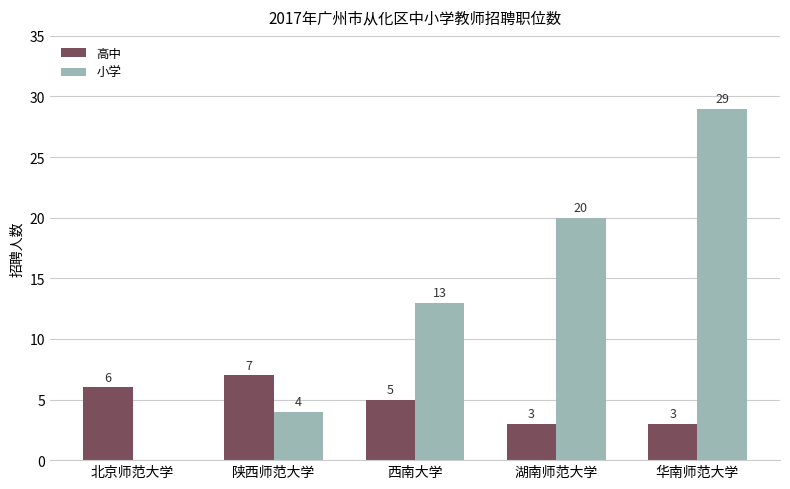

Where is 高中 nearest to the value 5?

西南大学